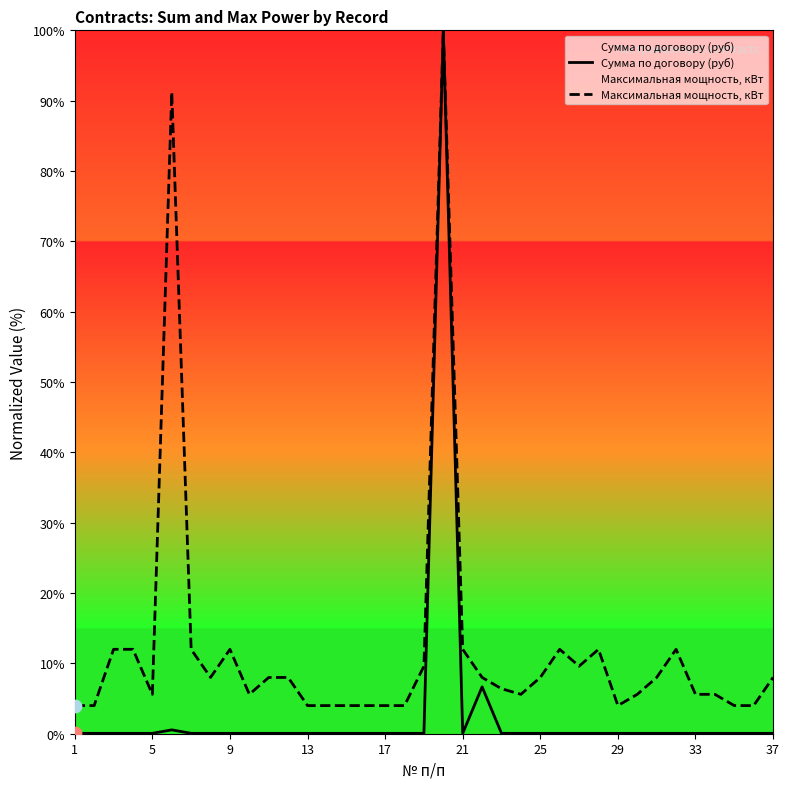

At how many categories does at least one series exceed 85?

2